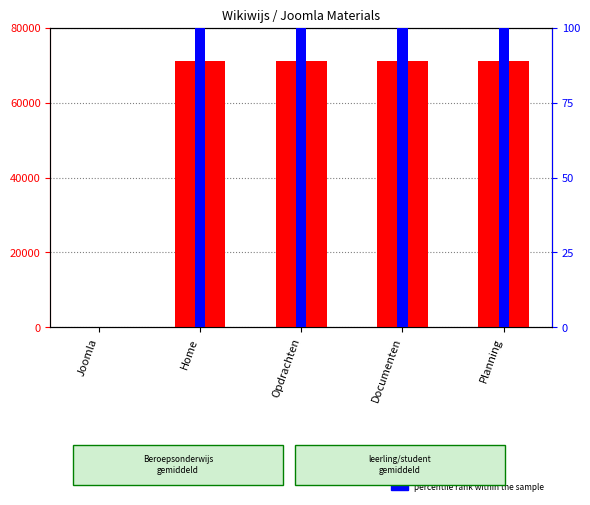

Rank the series by their maximum value, from highest to lowest.

Identifier, percentile rank within the sample